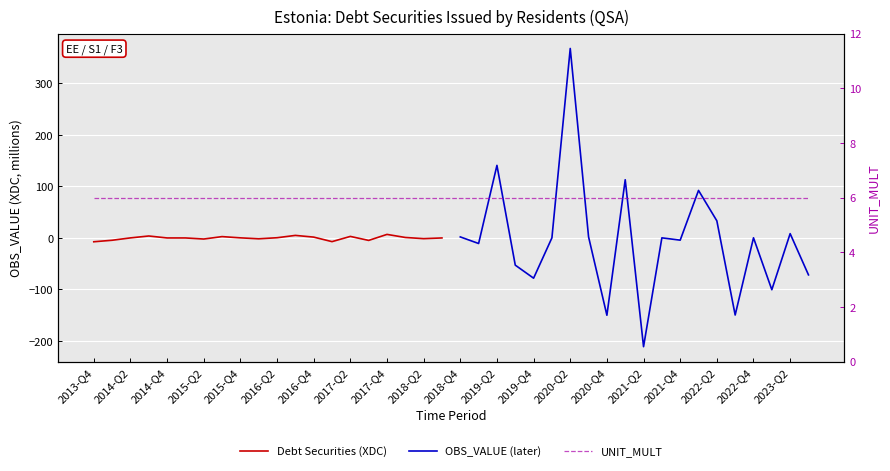

What is the difference between the second highest and minimum values?

12.3